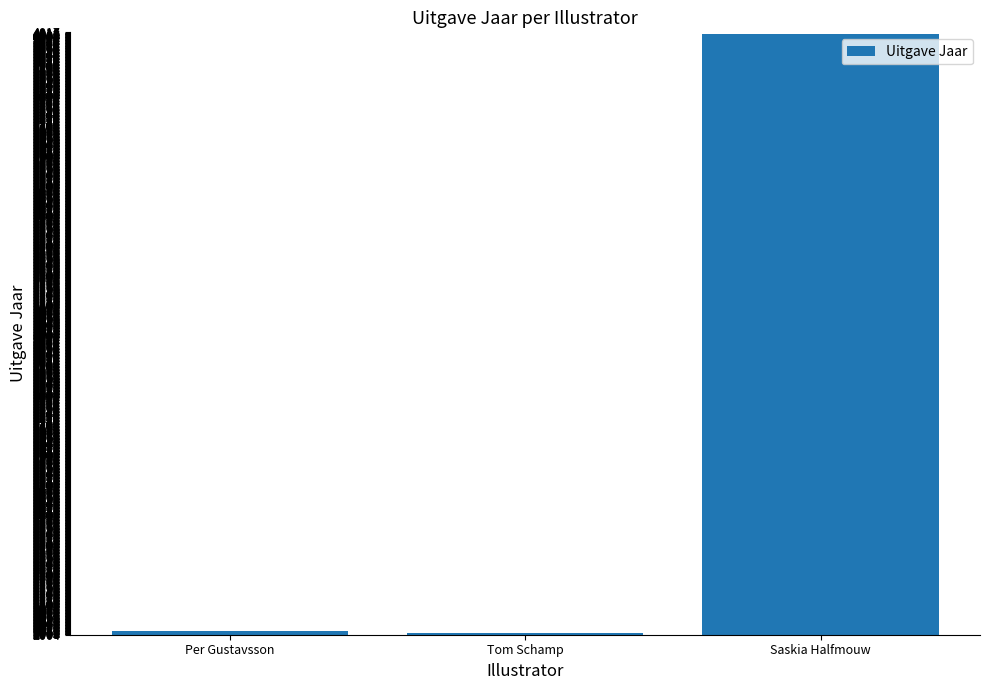

What is the value of the 3rd bar from the left?

4012